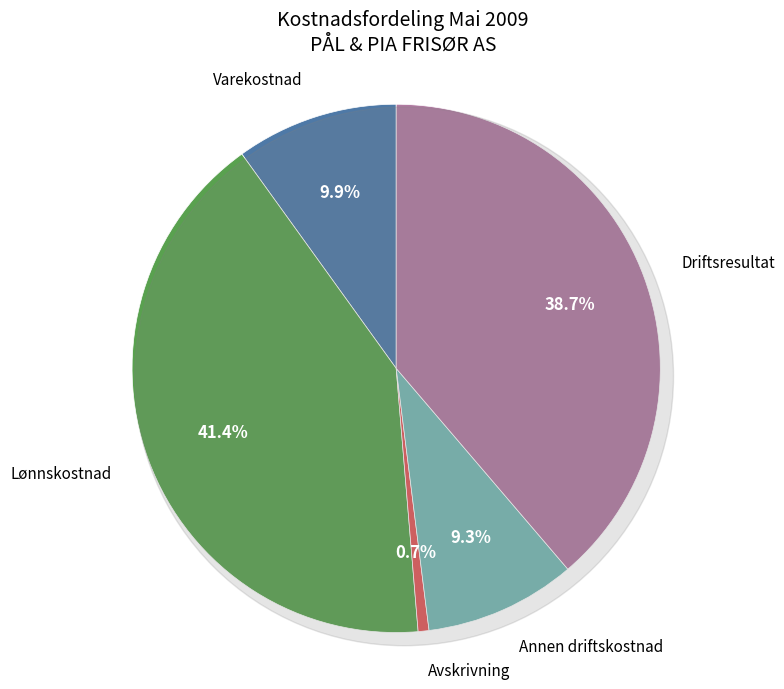

How many slices are in this pie chart?

5